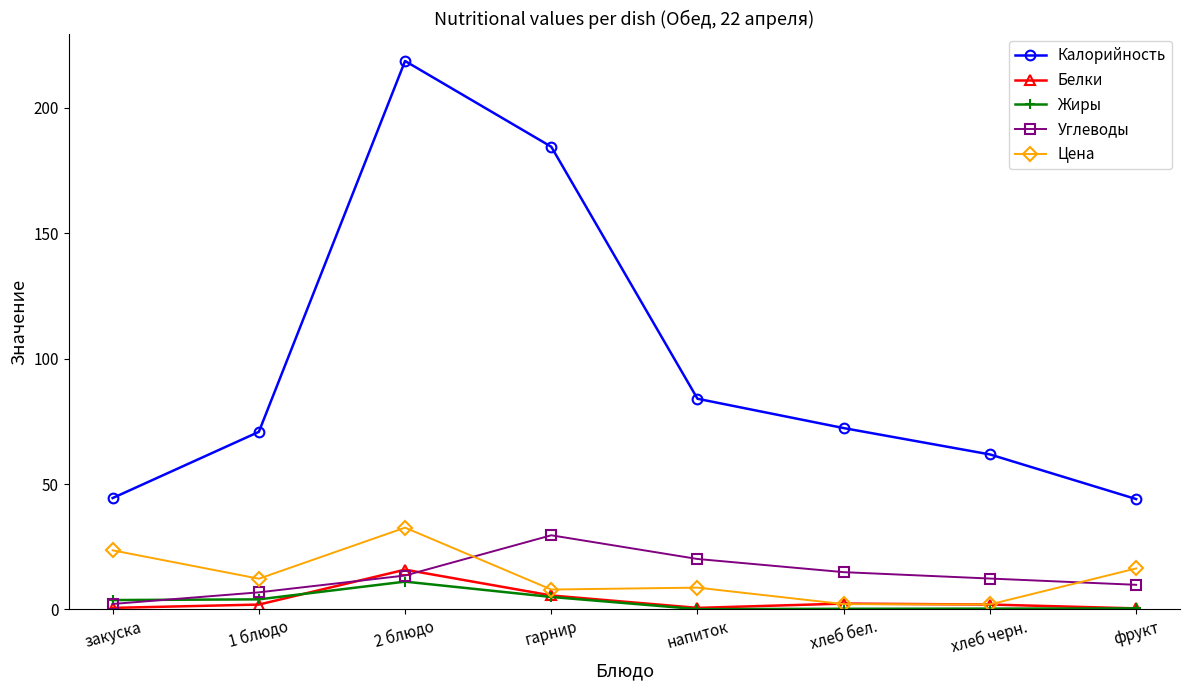

What is the label of the 8th point from the right?

закуска